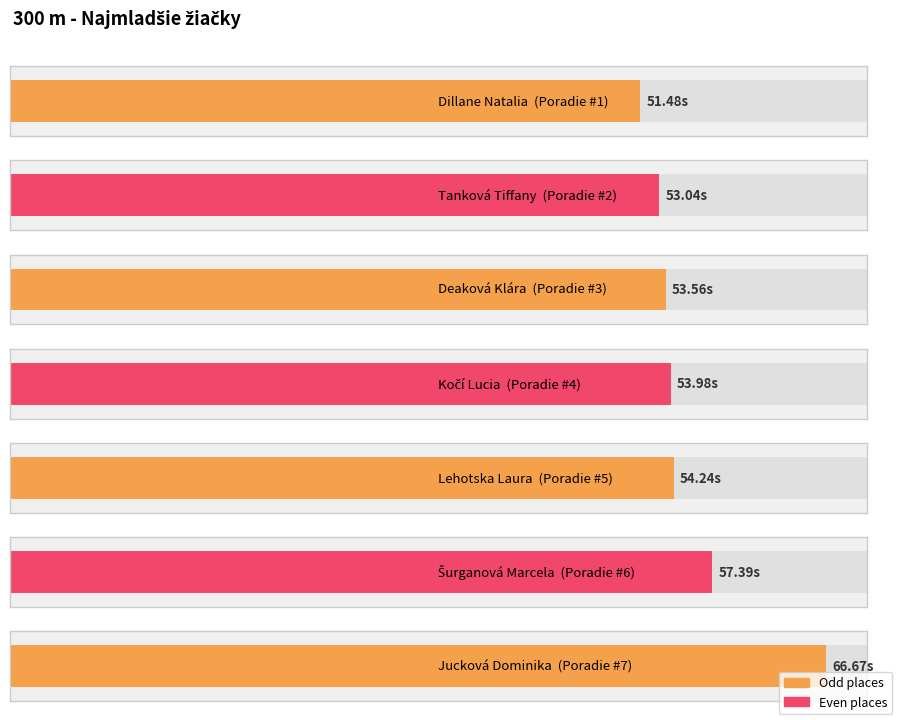

Does the chart contain any negative values?

No